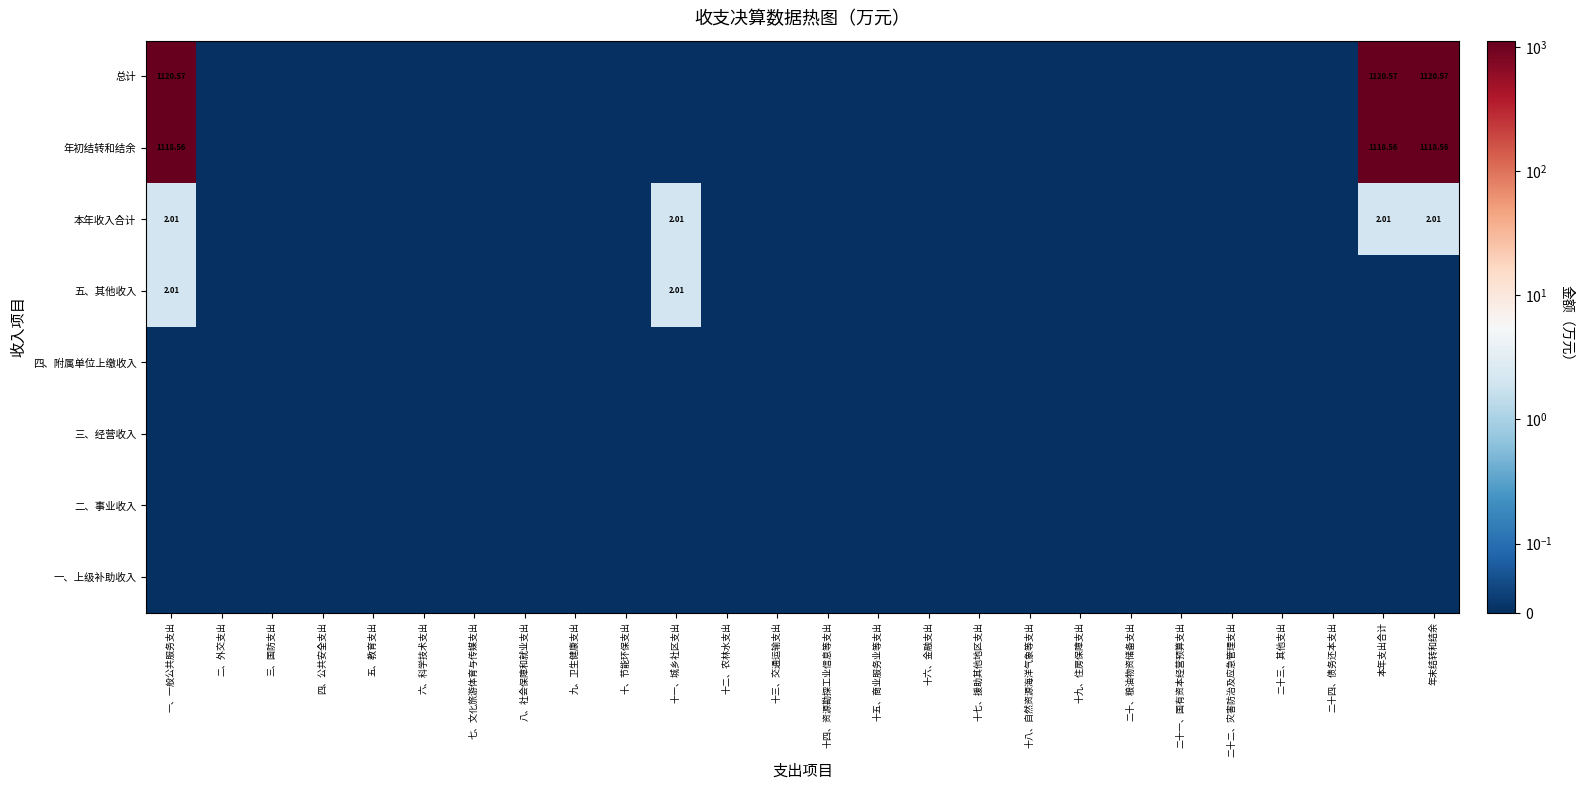

How many data points does each series have?

26